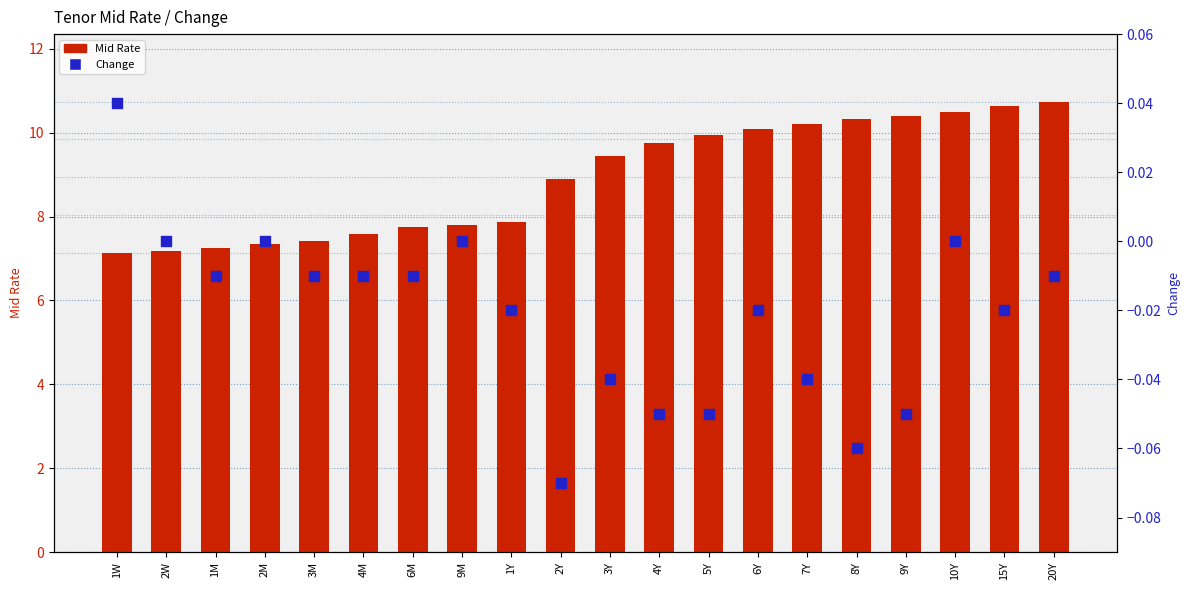

At how many categories does at least one series exceed 4?

20